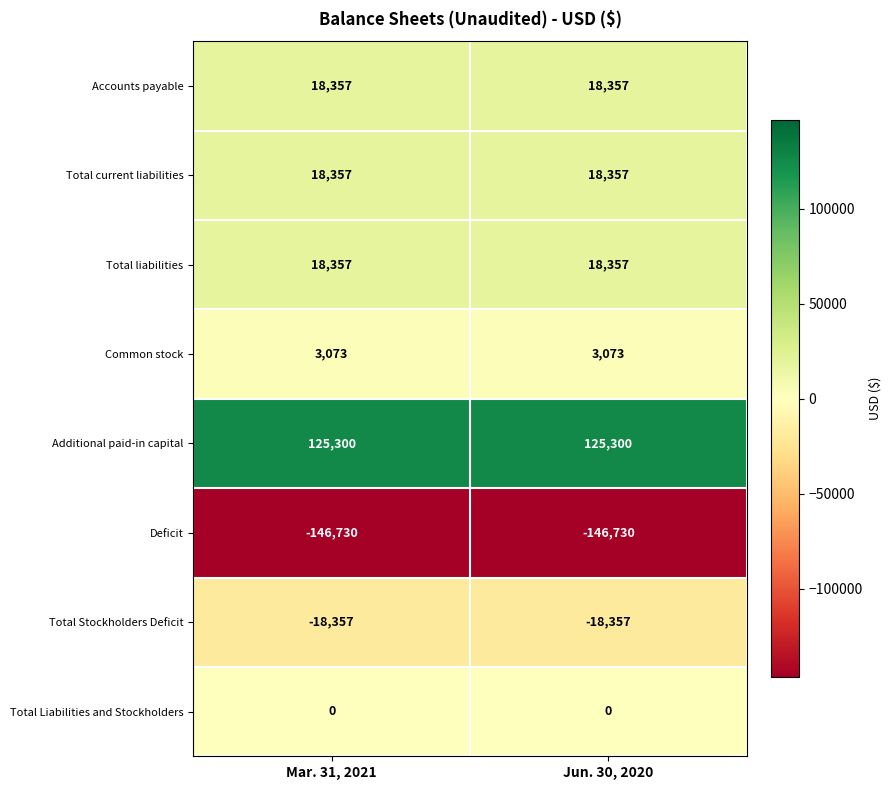

What is the approximate value of Common stock at Mar. 31, 2021?

3073